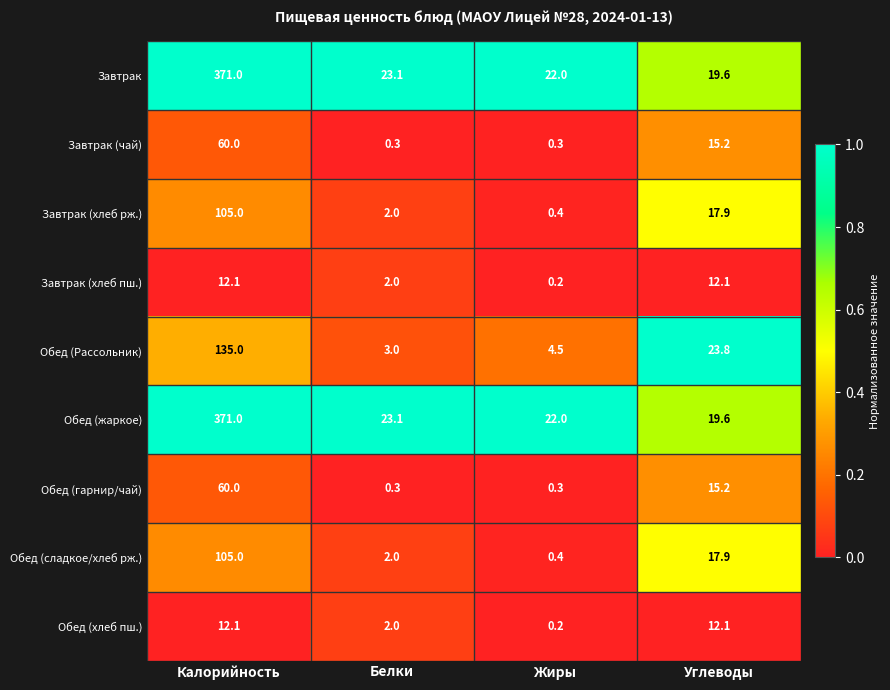

What is the difference between the maximum and second lowest values in the Обед (жаркое) series?

349.0